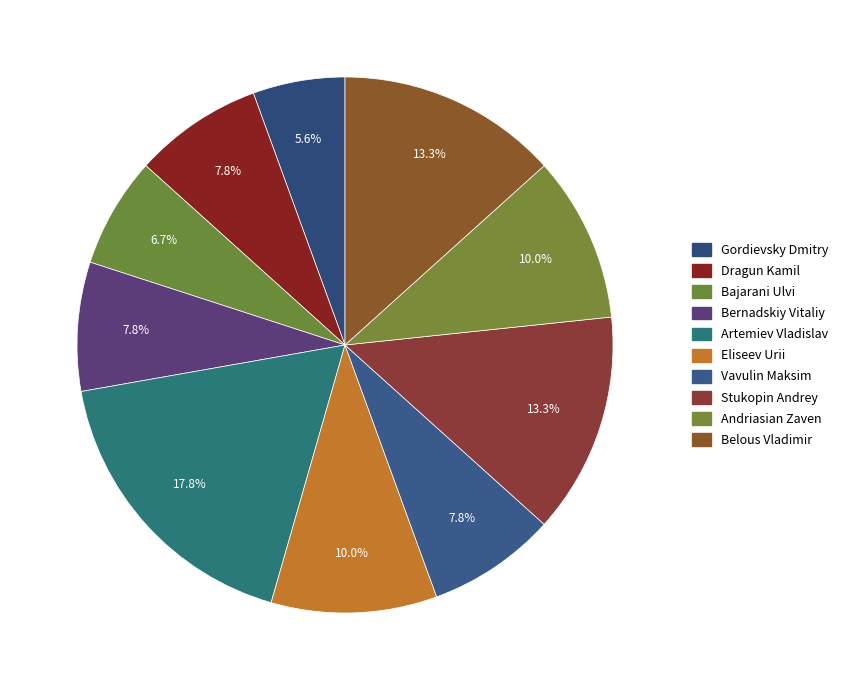

To the nearest percent, what is the difference between the Bernadskiy Vitaliy and Belous Vladimir slice percentages?

6%